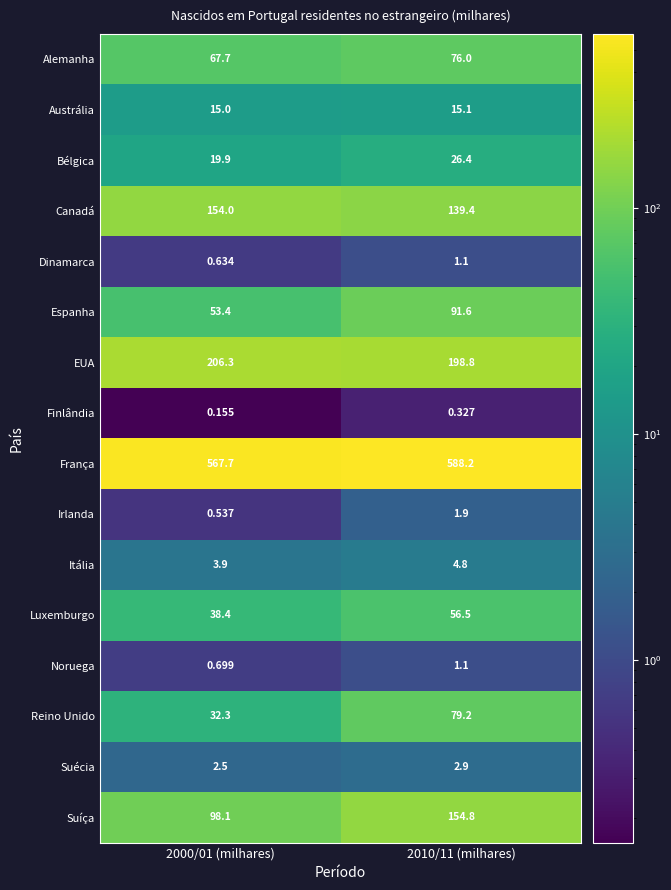

Is the value of Irlanda at 2000/01 (milhares) greater than the value of Reino Unido at 2000/01 (milhares)?

No